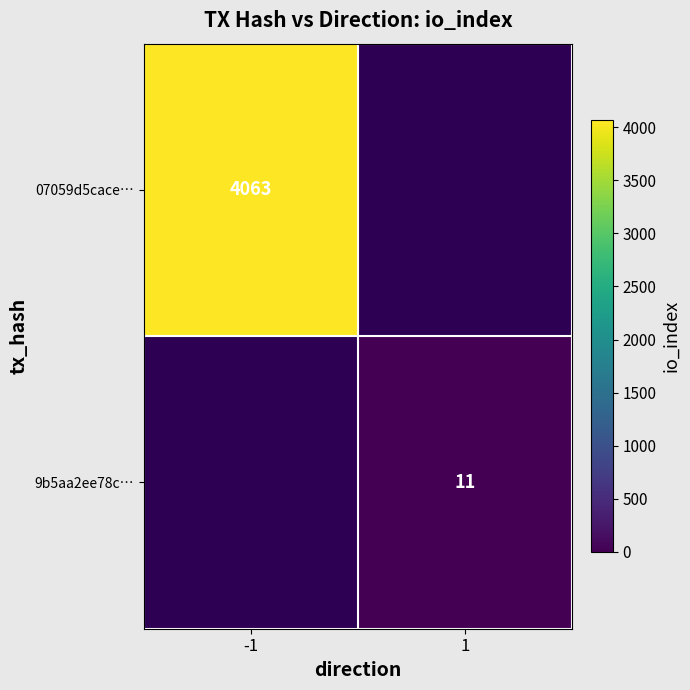

Is the value of 07059d5cace… at -1 greater than the value of 9b5aa2ee78c… at 1?

Yes